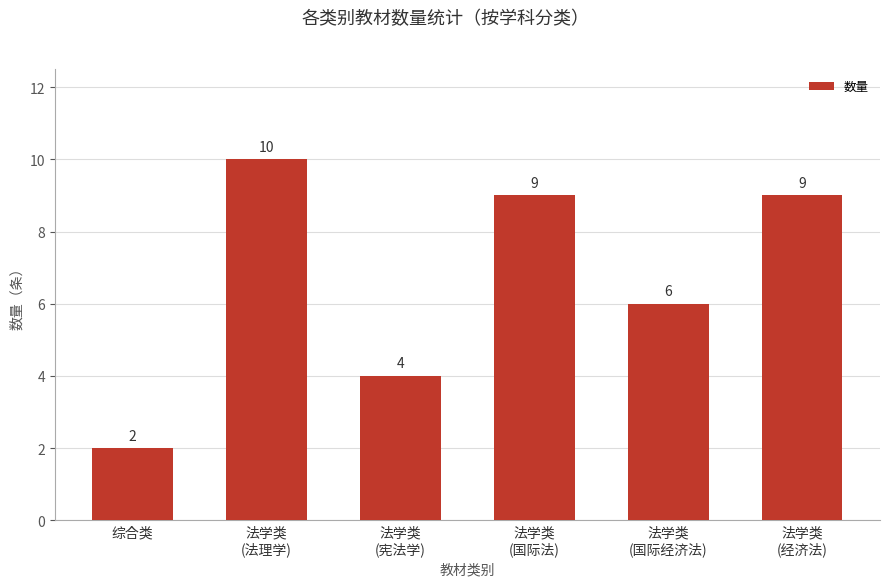

What is the label of the 4th bar from the left?

法学类
(国际法)